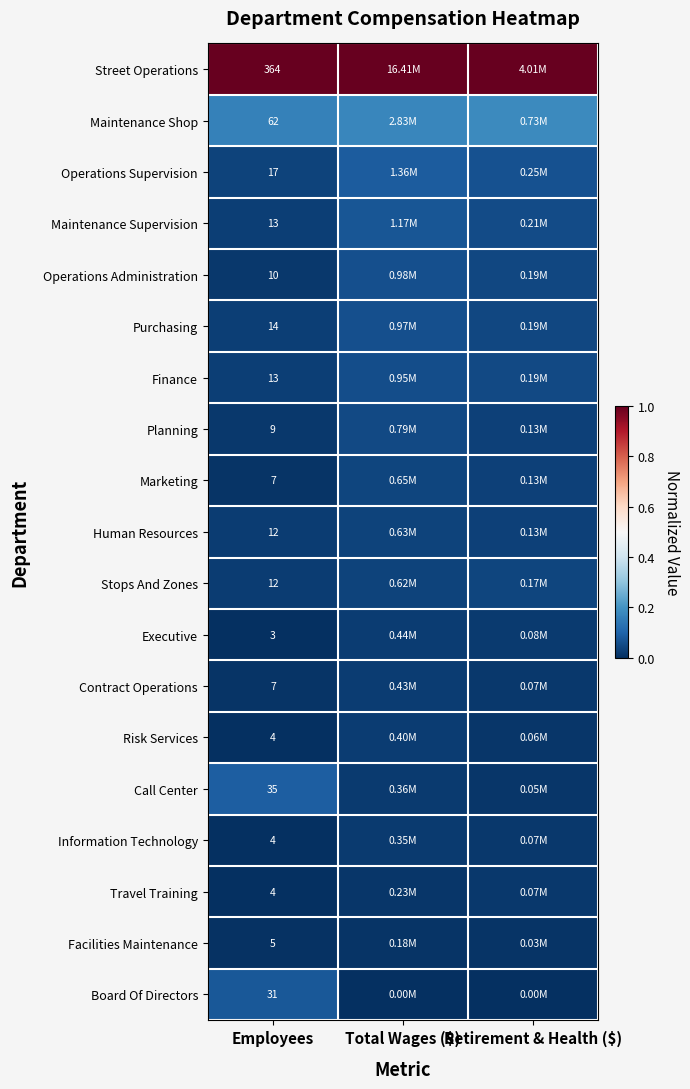

Is the value of Planning at Employees greater than the value of Board Of Directors at Employees?

No